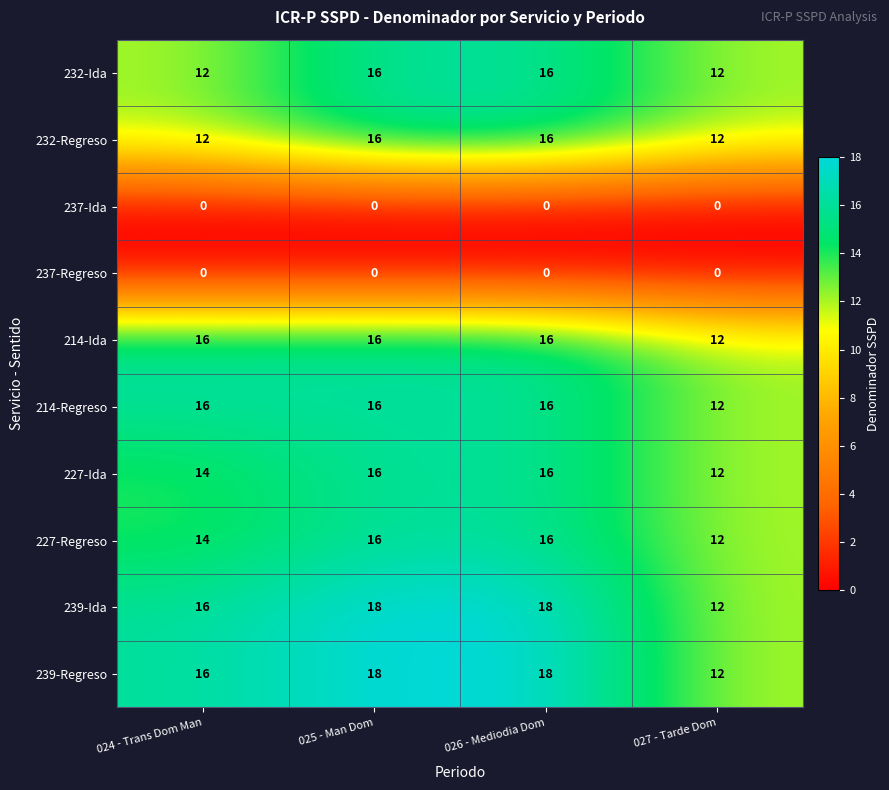

What is the difference between the highest and lowest values at 024 - Trans Dom Man?

16